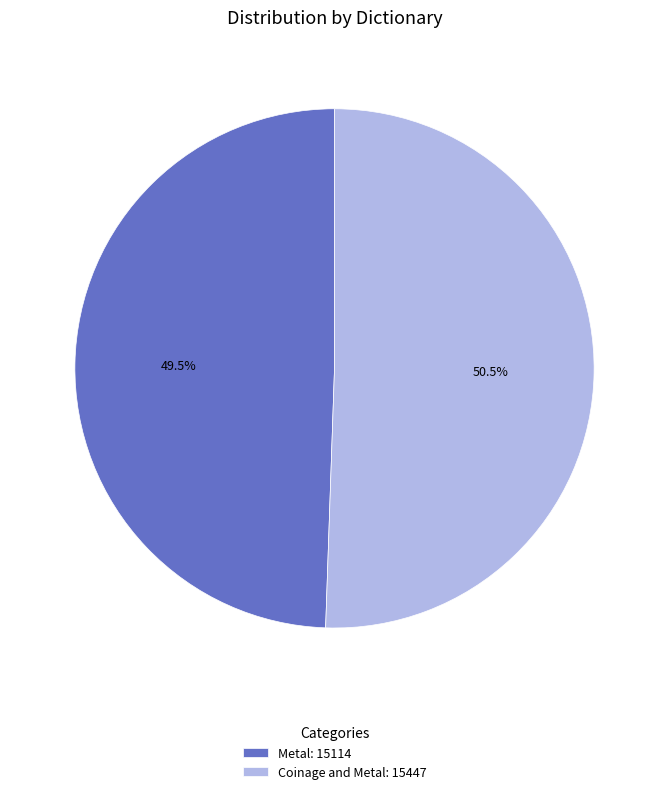

Which category has the smallest portion of the pie?

Metal